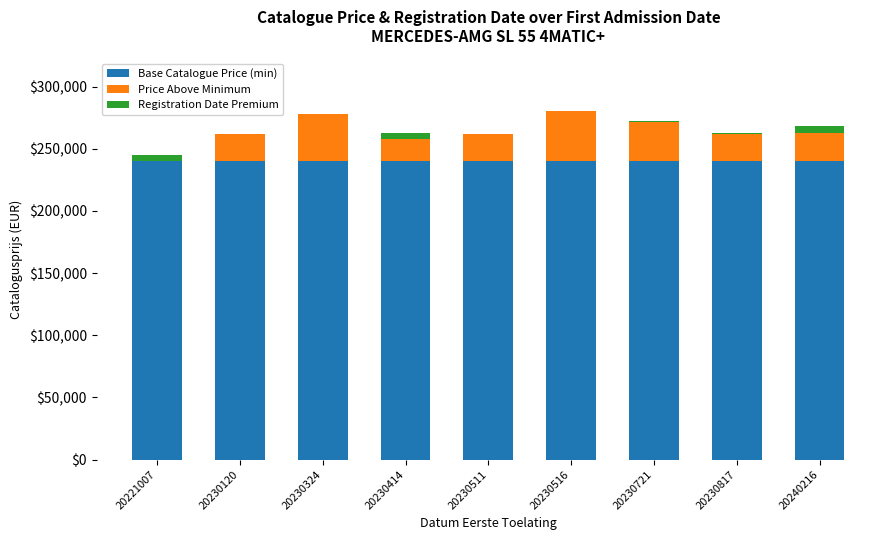

Is it true that Base Catalogue Price (min) equals 240269.0 at 20240216?

True